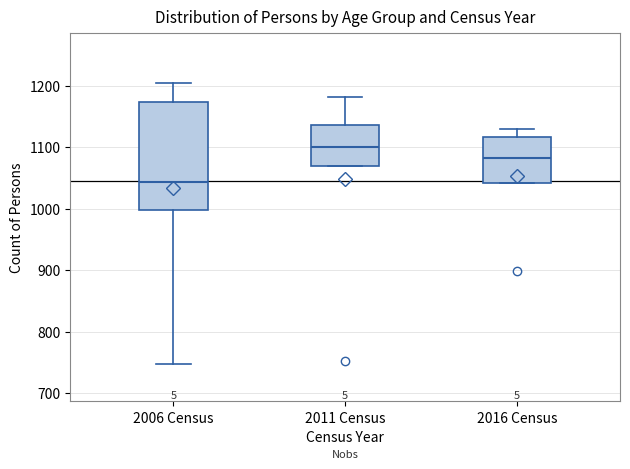

Which box has the highest median line?

2011 Census